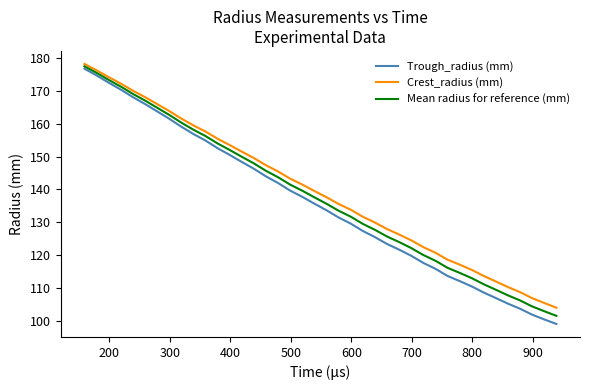

What is the minimum value shown in the chart?

99.0